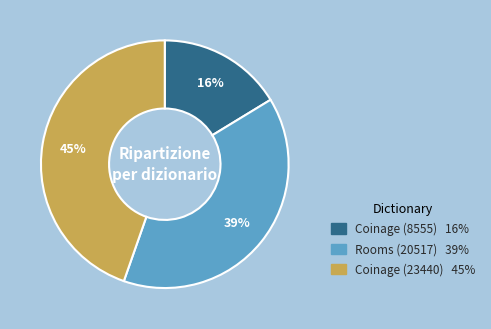

Which category has the biggest portion of the pie?

Coinage (23440)